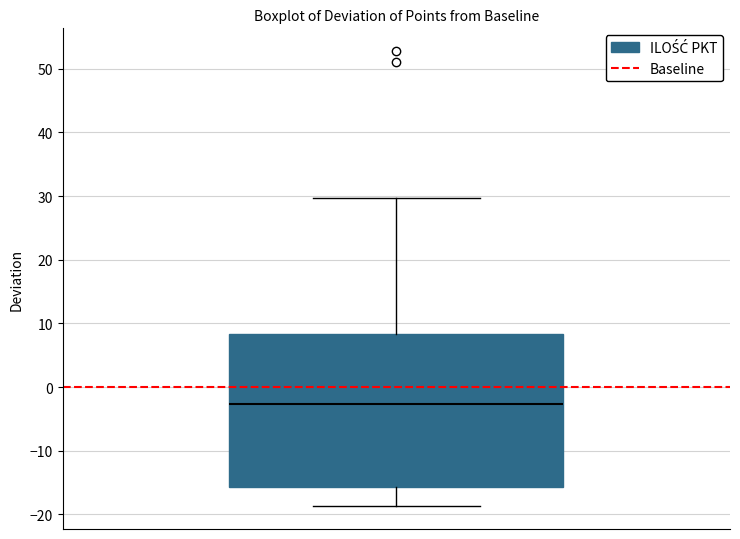

Transcribe this box plot: give where the median line is, the range the box spans, and where the two whiskers end, as read against the y-axis. The values are not printed on the chart, so give them approximately, as read against the axis.

median -3, box -16 to 8, whiskers -19 to 30